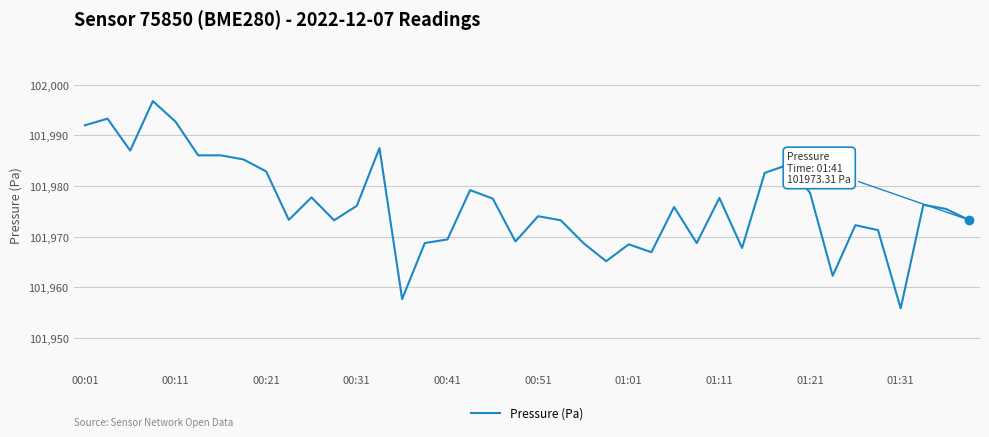

What is the minimum value shown in the chart?

101955.8